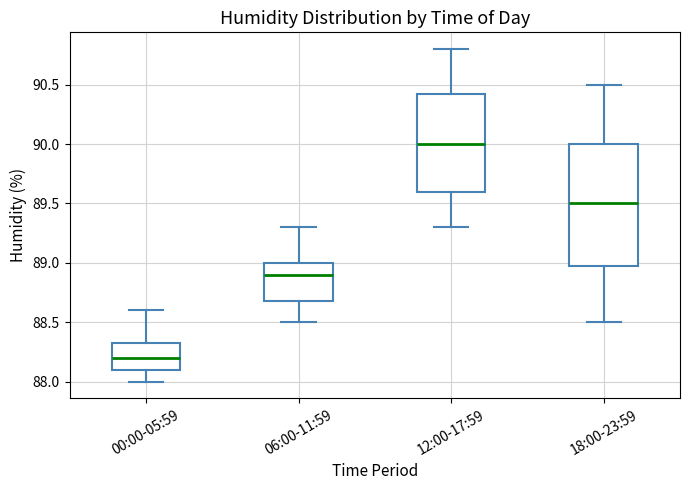

Reading left to right, transcribe this box plot: for each box, give where its median line is, the range the box spans, and where its two whiskers end, as read against the y-axis. The values are not printed on the chart, so give them approximately, as read against the axis.

00:00-05:59: median 88.20, box 88.10 to 88.35, whiskers 88.00 to 88.60
06:00-11:59: median 88.90, box 88.70 to 89.00, whiskers 88.50 to 89.30
12:00-17:59: median 90.00, box 89.60 to 90.45, whiskers 89.30 to 90.80
18:00-23:59: median 89.50, box 89.00 to 90.00, whiskers 88.50 to 90.50